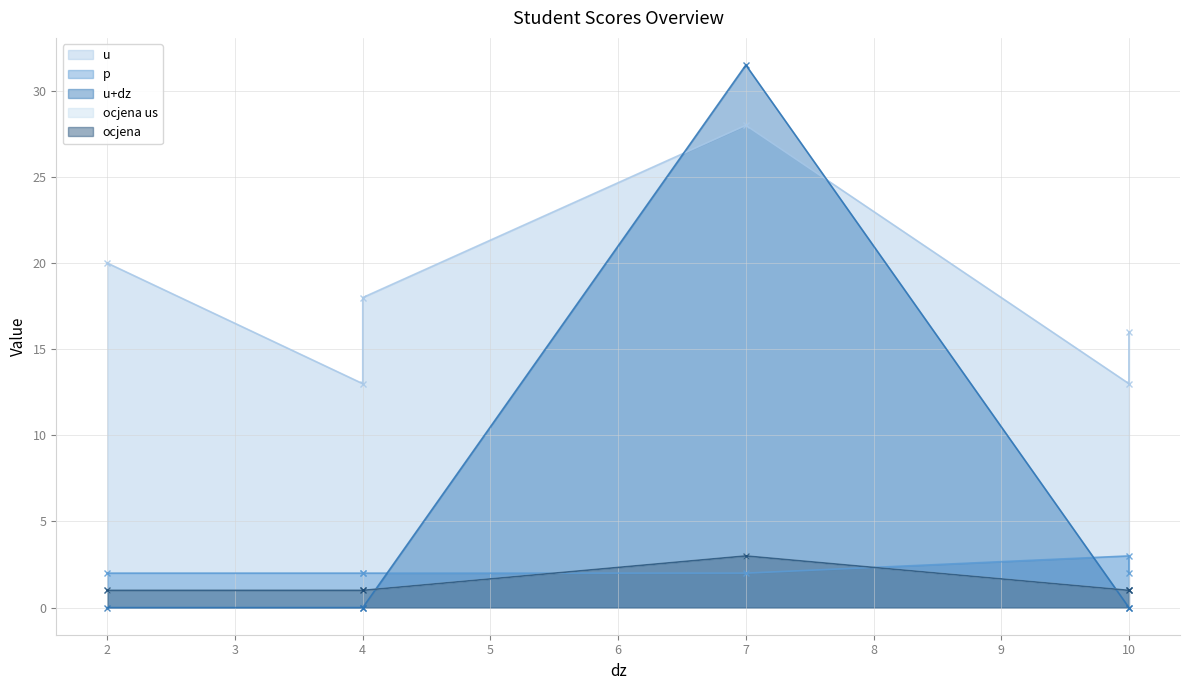

List the labels in order of u value, largest first.

7, 2, 4, 10, 4, 10